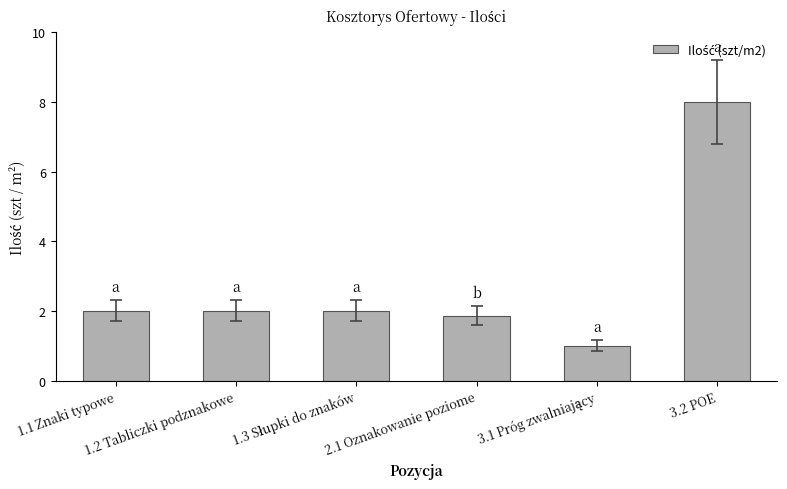

What is the greatest value displayed?

8.0